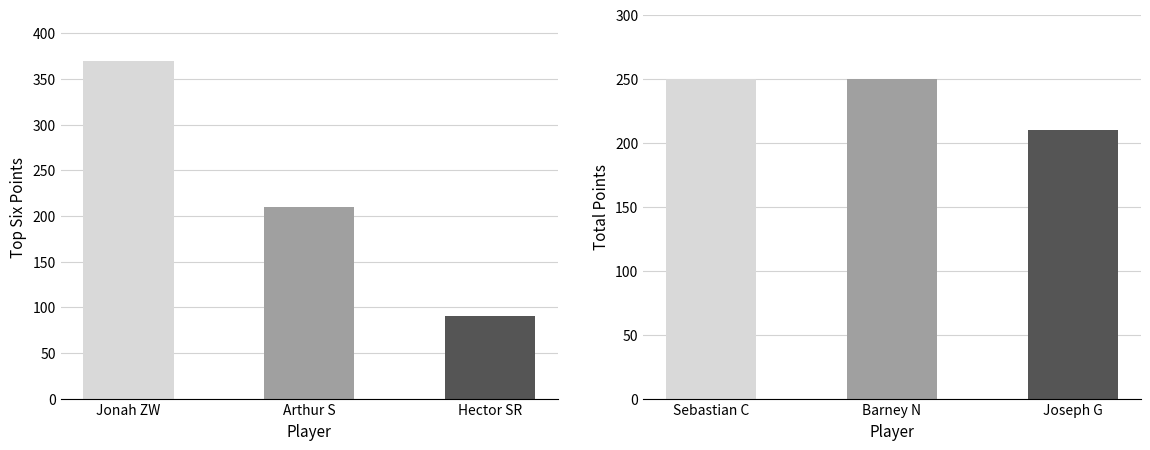

Which series has the widest spread of values?

Top Six Points